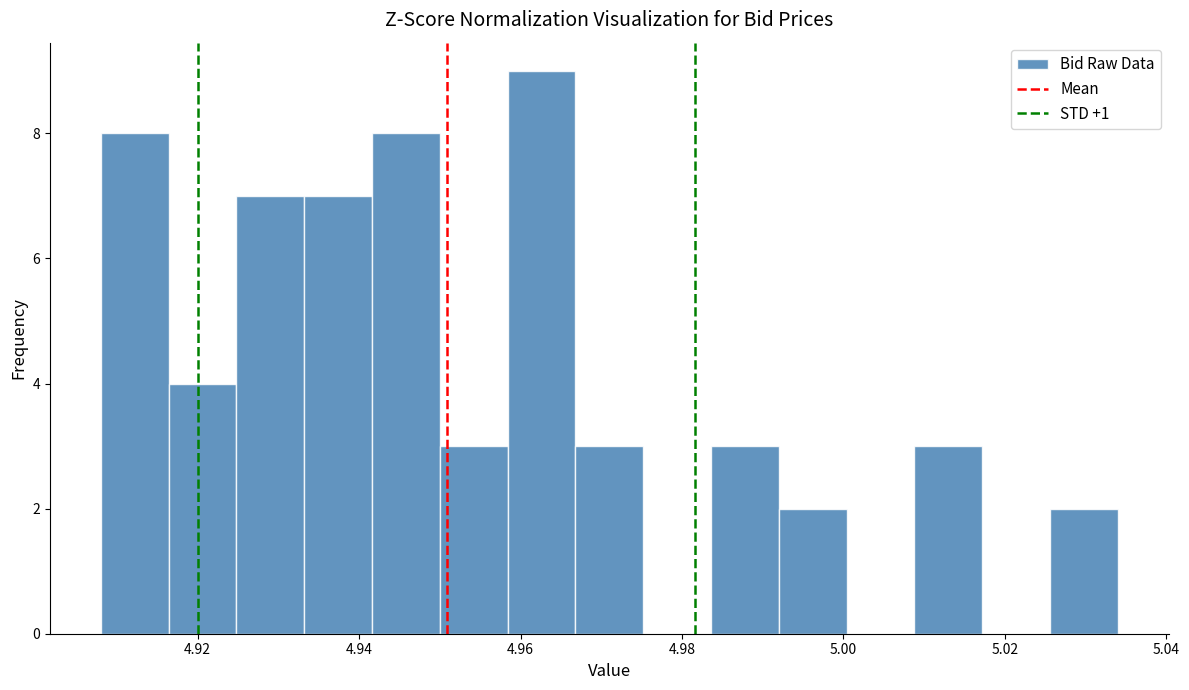

Reading left to right, transcribe this chart: for each bar, give the range it covers on the x-axis and its height. Neither the bar edges nor the heights are printed on the chart, so give them approximately, as read against the axes.

4.908 to 4.916: 8
4.916 to 4.924: 4
4.924 to 4.934: 7
4.934 to 4.942: 7
4.942 to 4.950: 8
4.950 to 4.958: 3
4.958 to 4.966: 9
4.966 to 4.976: 3
4.976 to 4.984: 0
4.984 to 4.992: 3
4.992 to 5.000: 2
5.000 to 5.008: 0
5.008 to 5.018: 3
5.018 to 5.026: 0
5.026 to 5.034: 2